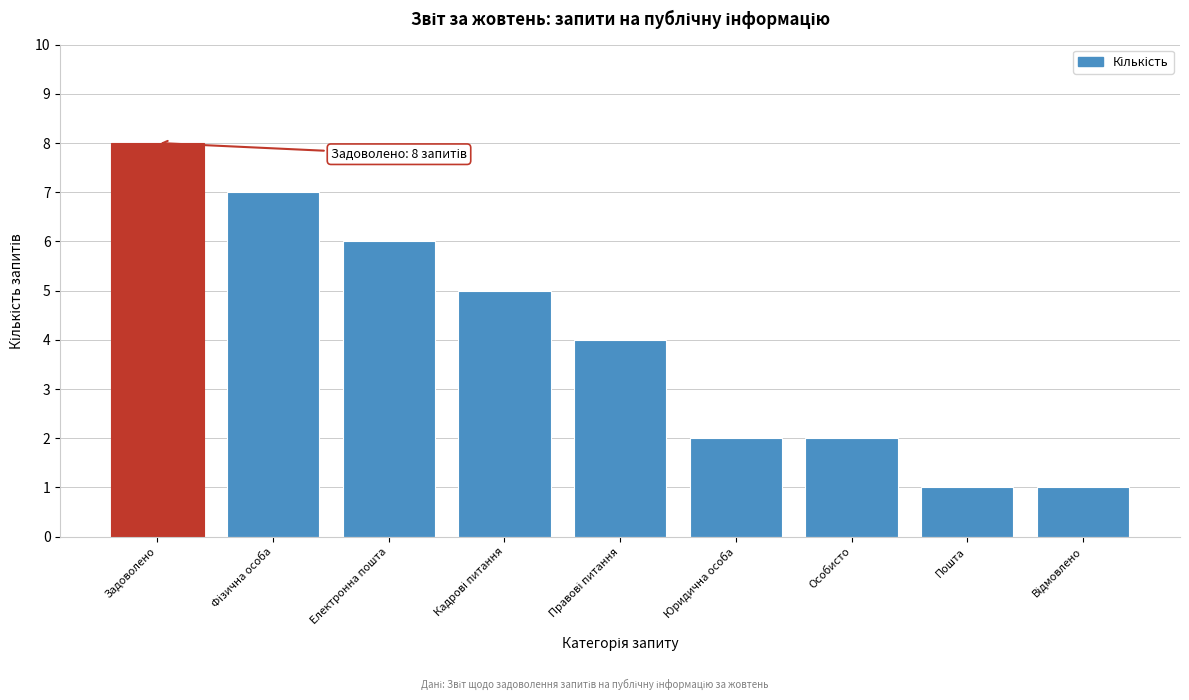

Reading left to right, list all the values displayed in this chart.

8	7	6	5	4	2	2	1	1